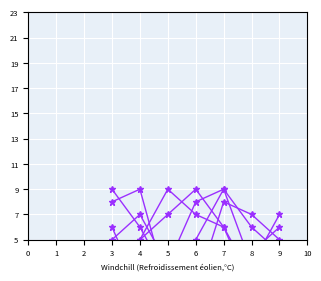

What is the highest value of the col_4 series?

9